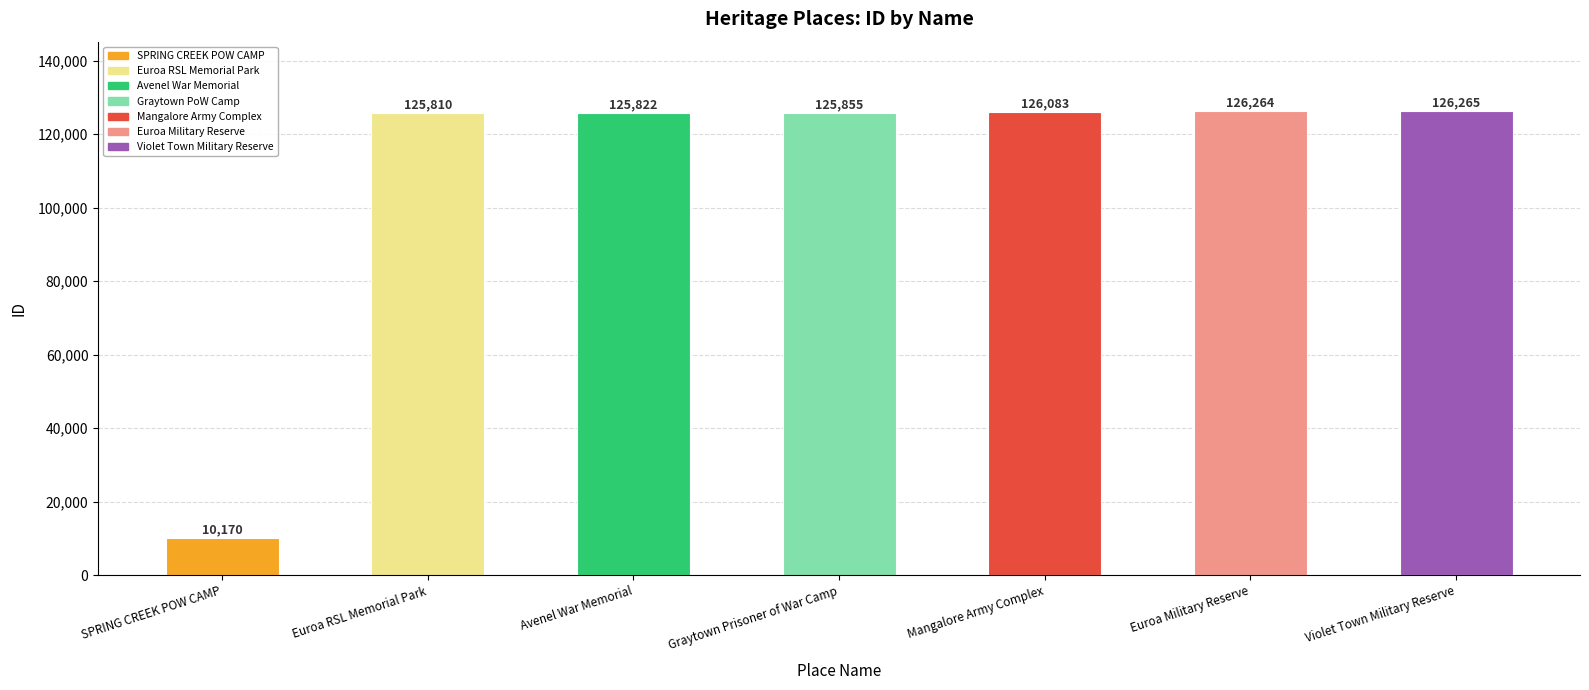

Where is the data nearest to the value 68217?

Euroa RSL Memorial Park